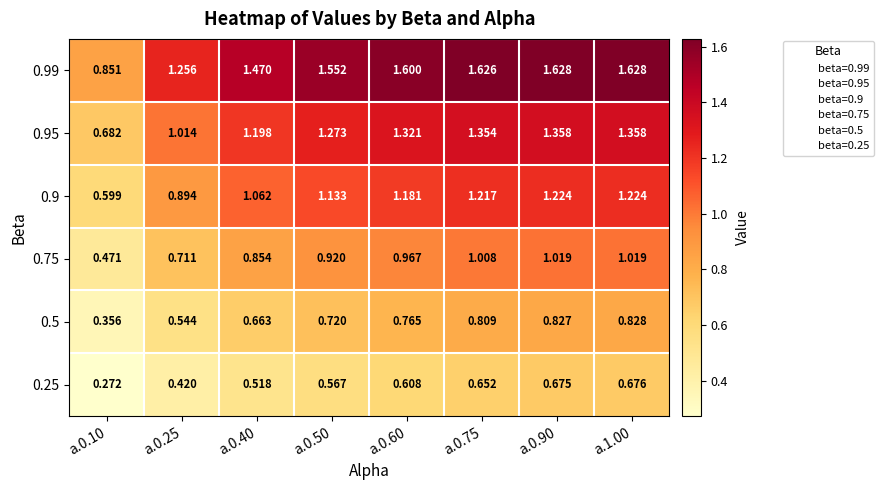

Is the value of 0.5 at a.0.25 greater than the value of 0.95 at a.1.00?

No